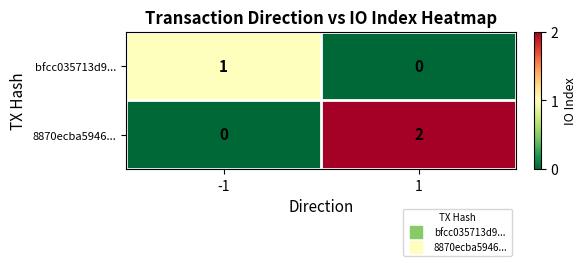

How many series are shown in this chart?

2